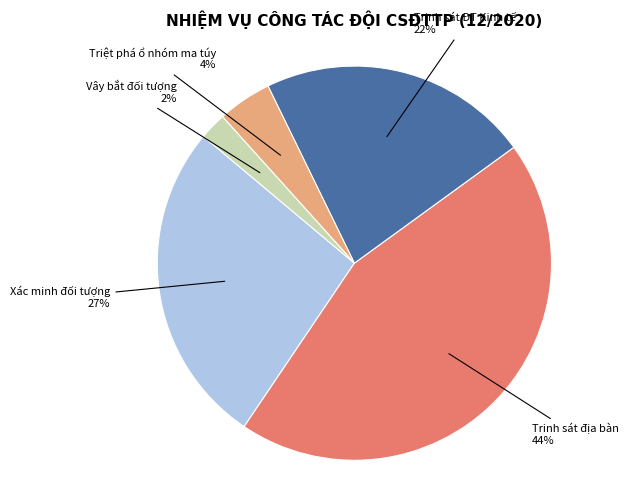

To the nearest percent, what is the difference between the largest and smallest slice percentages?

42%